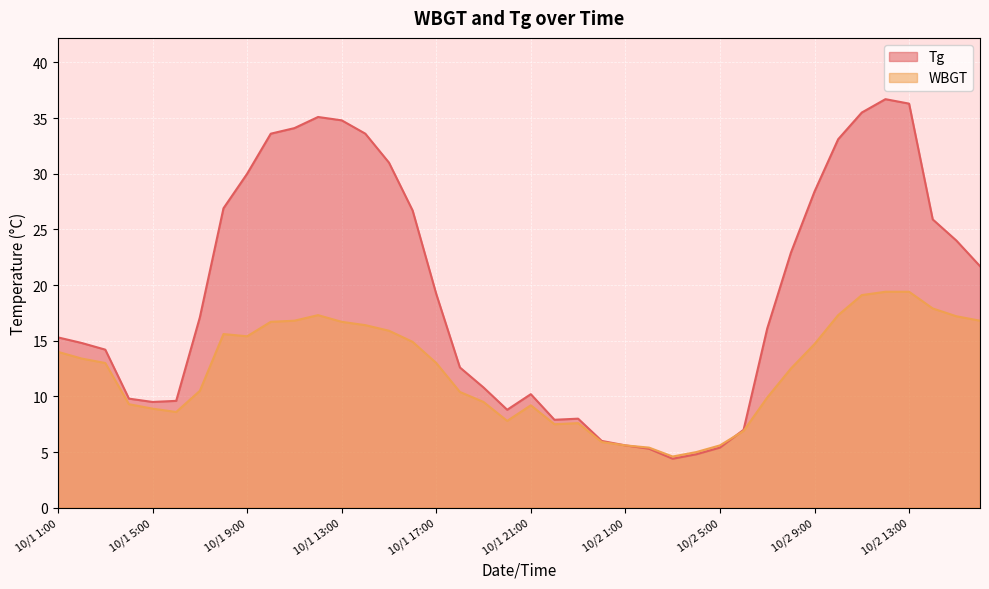

Where is the first local minimum for Tg?

10/1 5:00